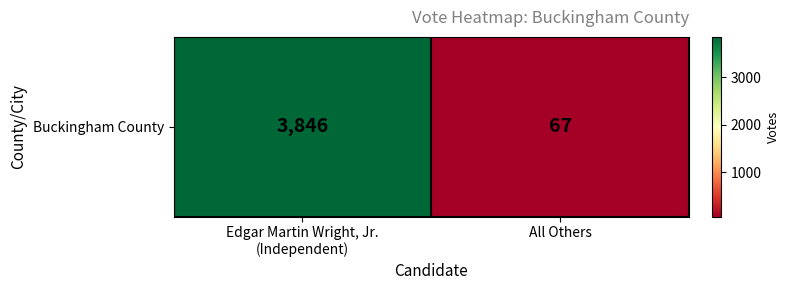

What is the sum of all values?

3913